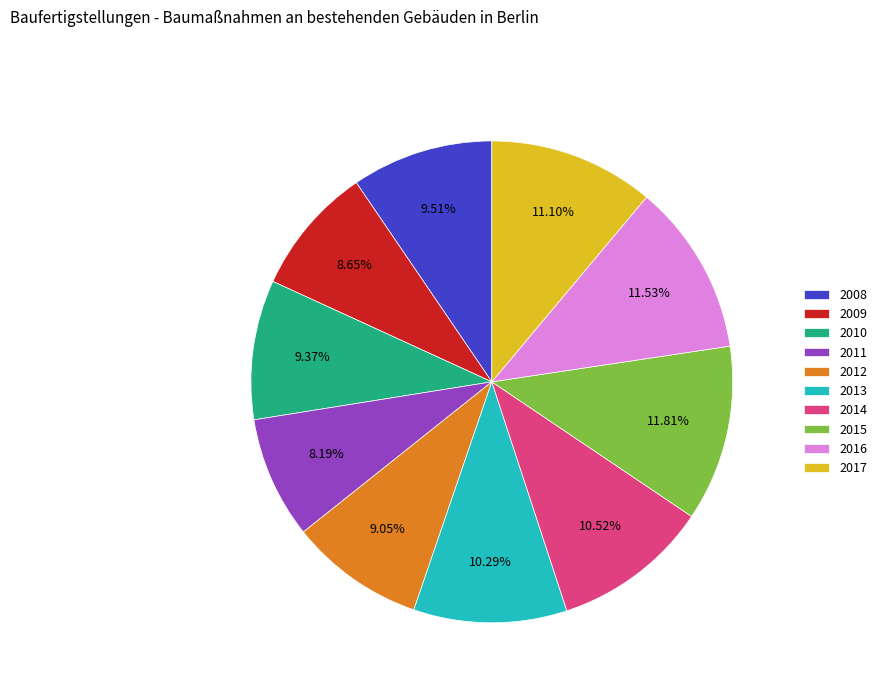

To the nearest percent, what is the difference between the 2009 and 2016 slice percentages?

3%